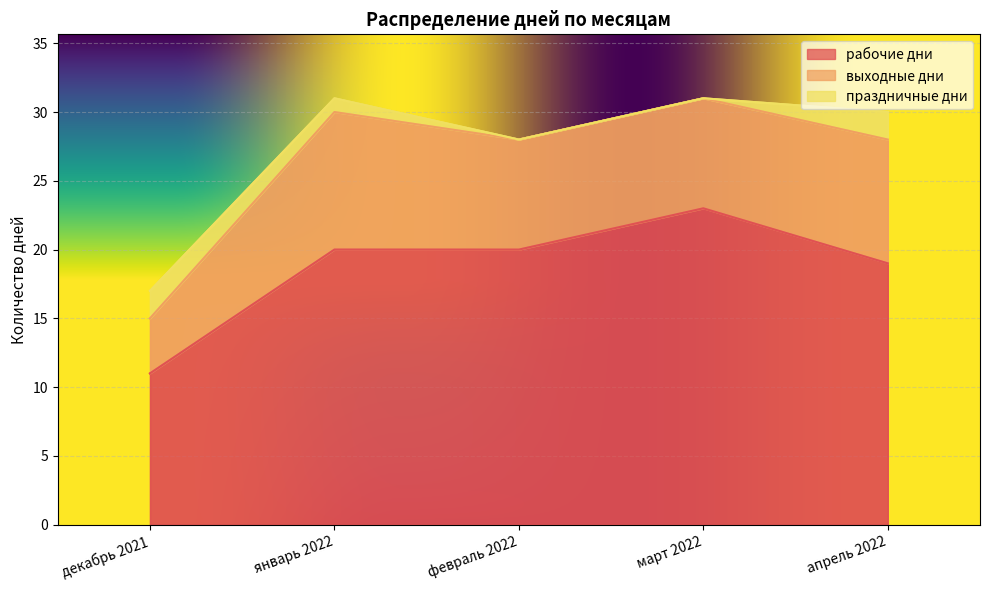

What is the total value across all series at январь 2022?

31